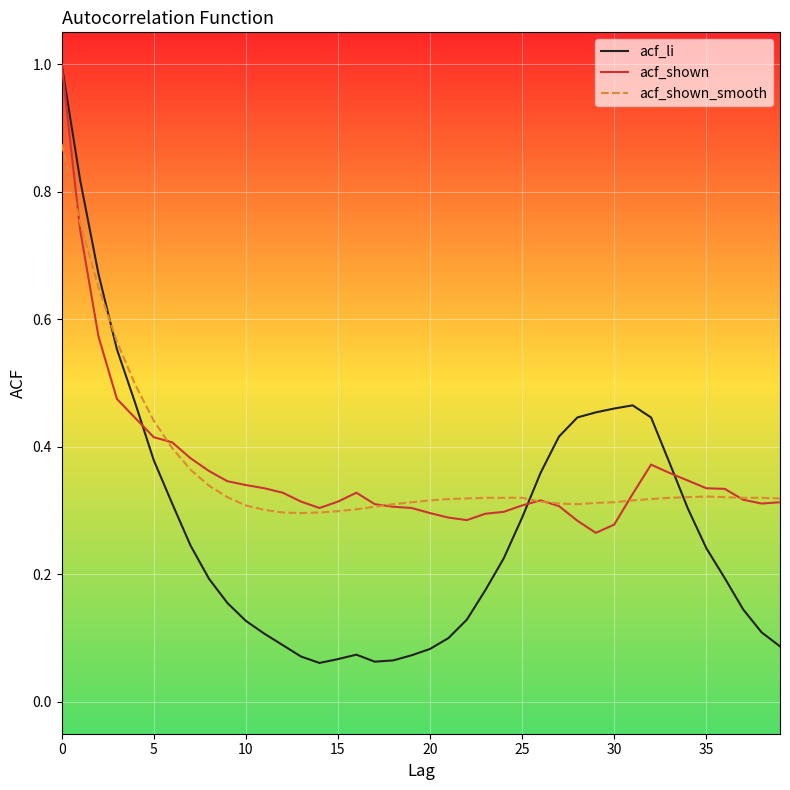

Which series has the largest range (max minus min)?

acf_li